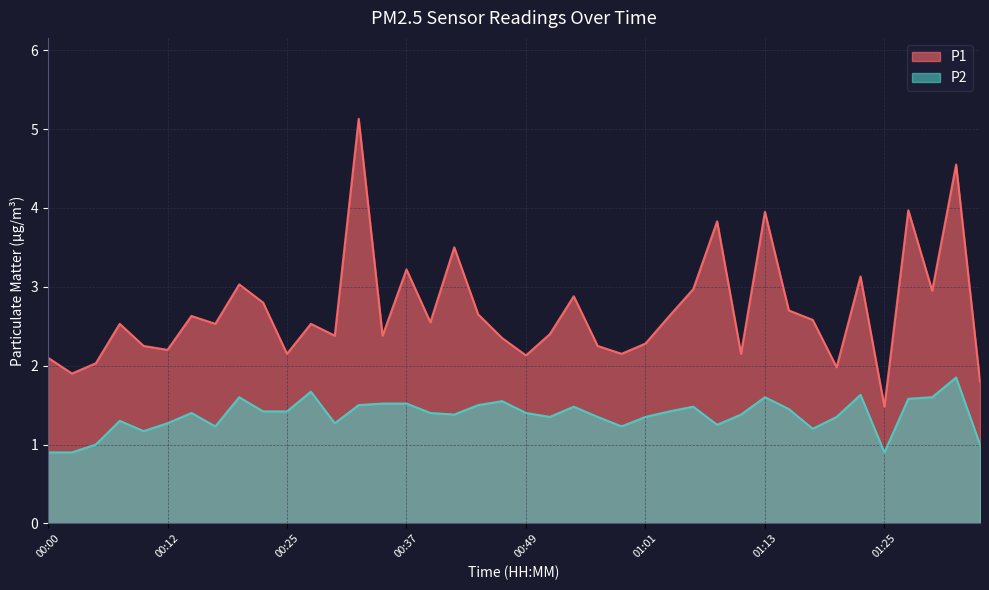

Which category has the lowest value in the P1 series?

01:25